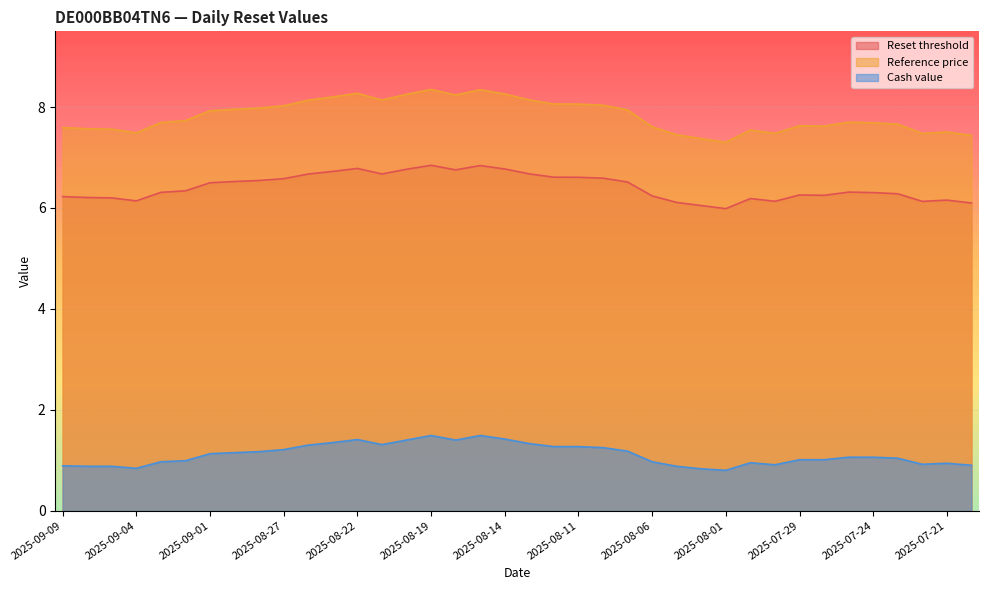

What is the total value across all series at 2025-07-23?

15.0